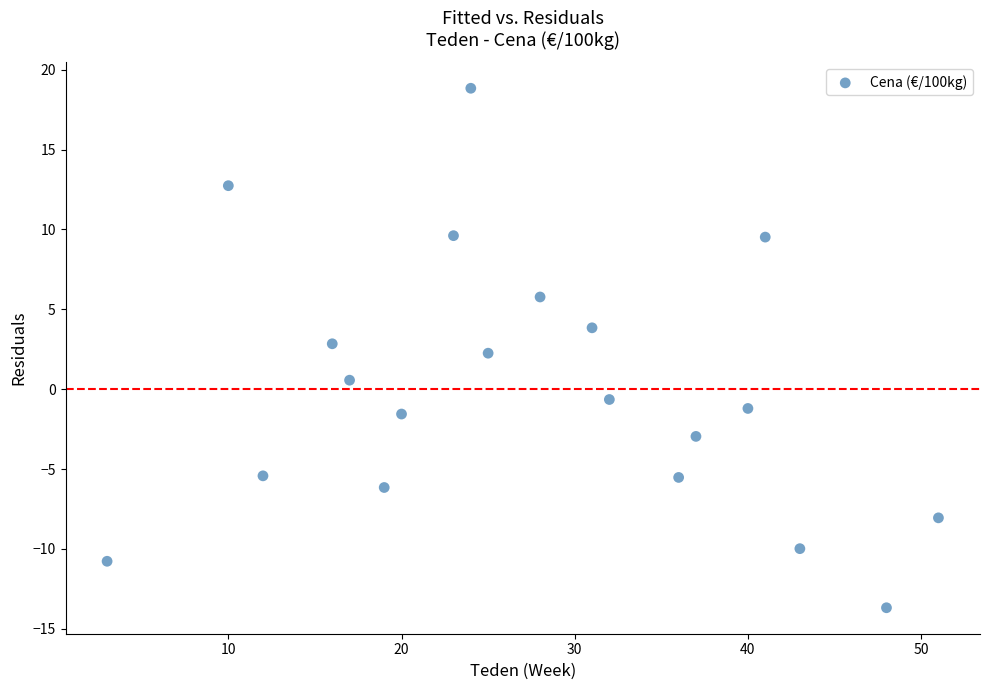

What is the range of X values (max minus min)?

48.0